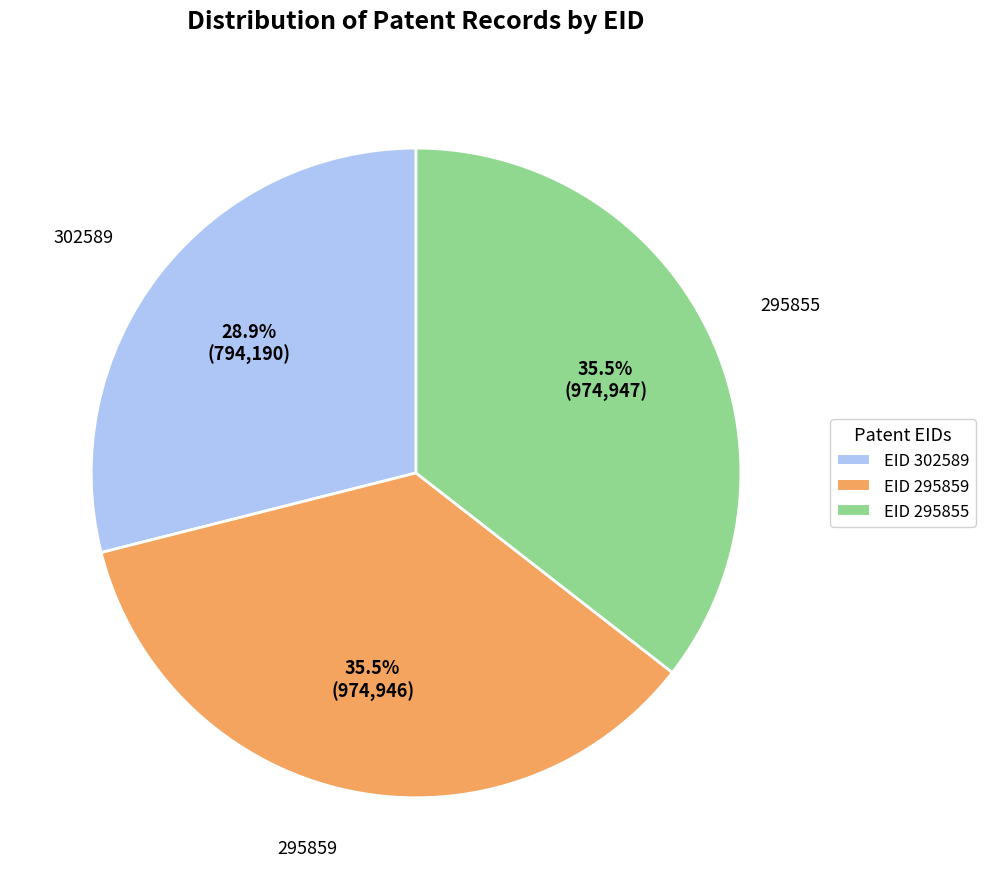

Which slice is the smallest?

EID 302589